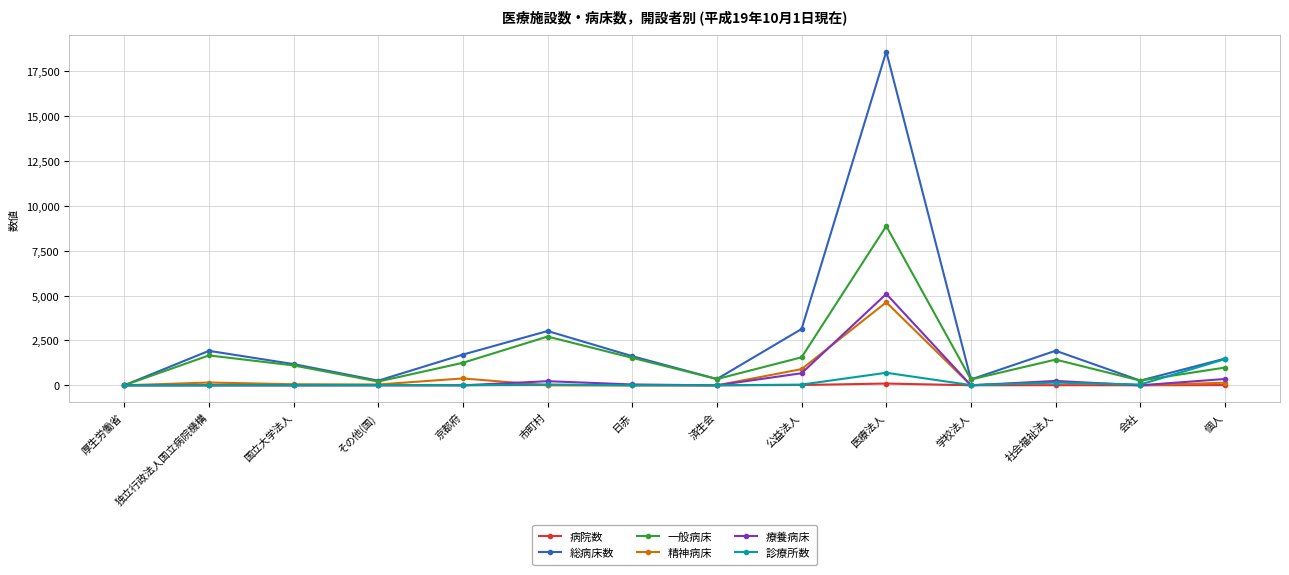

What is the value of the 総病床数 point at the 7th from the left?

1623